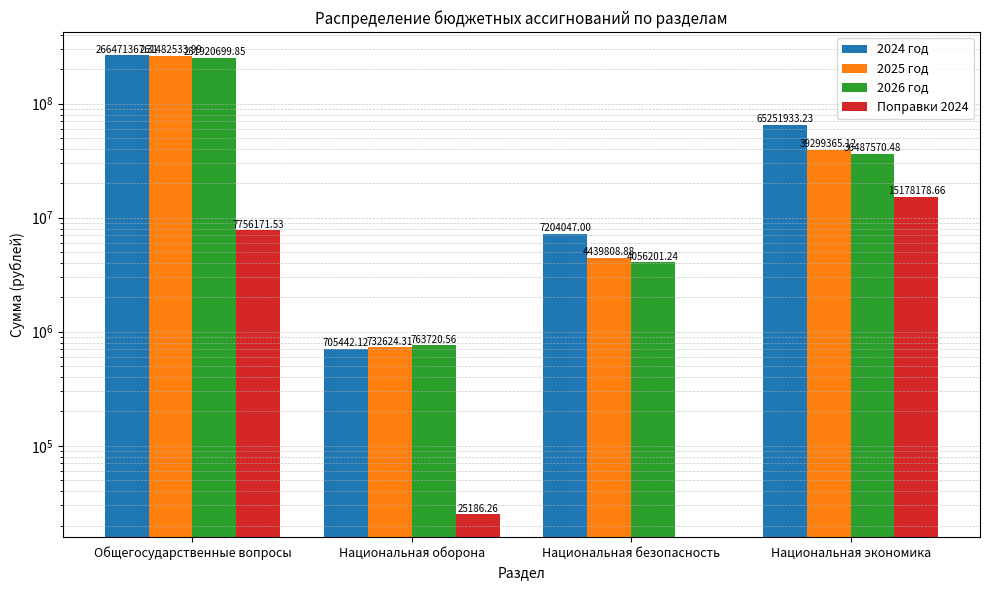

The 2026 год series shows 24312594.9 at Национальная экономика. True or false?

False